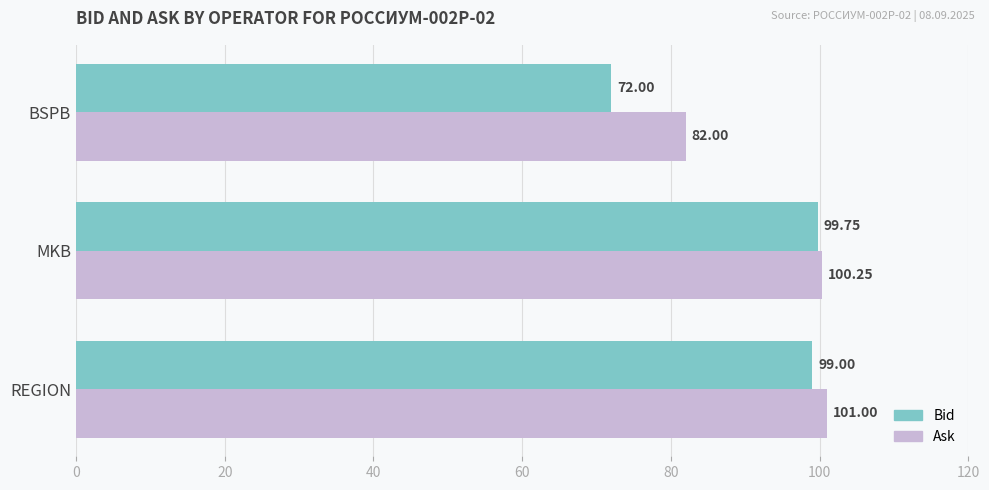

List the series in order of their overall mean, highest first.

Ask, Bid